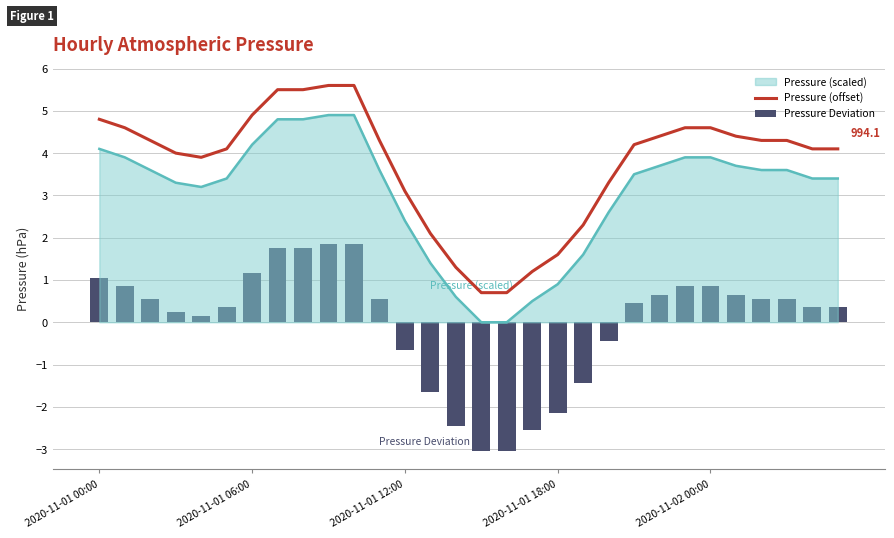

Is the value of Pressure Deviation at 12 greater than the value of Pressure (offset) at 28?

No